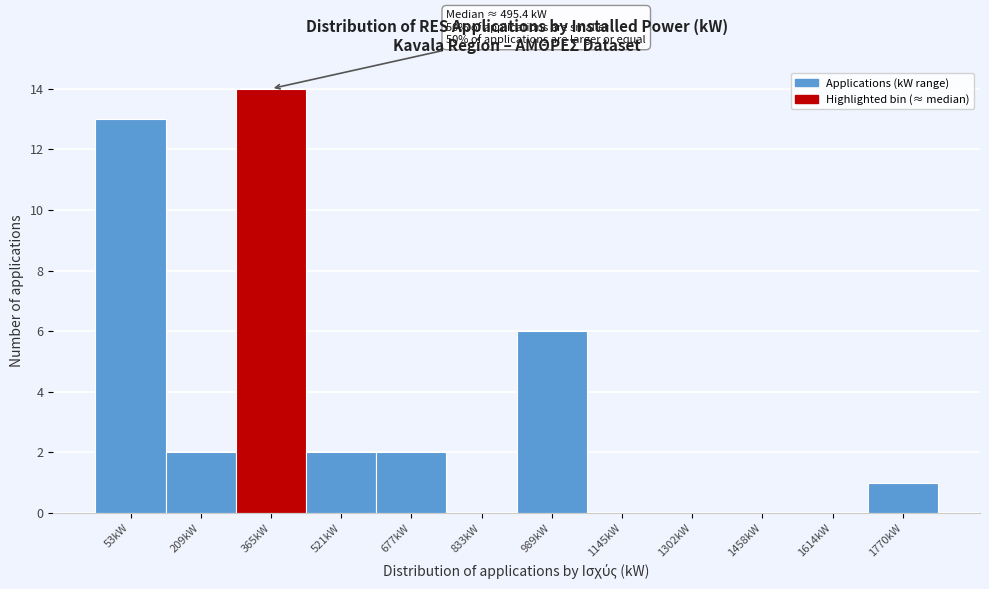

Reading left to right, transcribe all the data shown in this chart.

53kW=13	209kW=2	365kW=14	521kW=2	677kW=2	833kW=0	989kW=6	1145kW=0	1302kW=0	1458kW=0	1614kW=0	1770kW=1